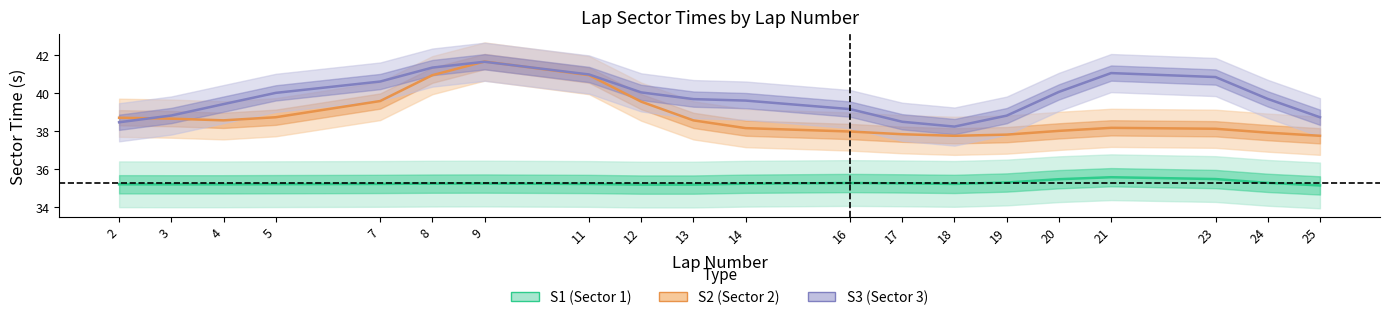

Where is the first local maximum for S3?

9